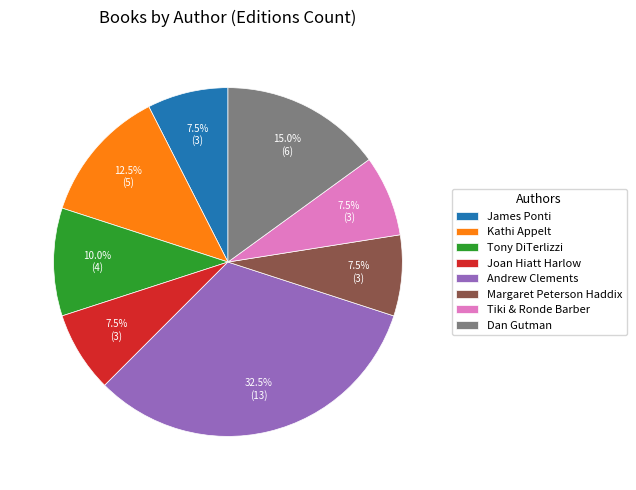

Which slice is the largest?

Andrew Clements